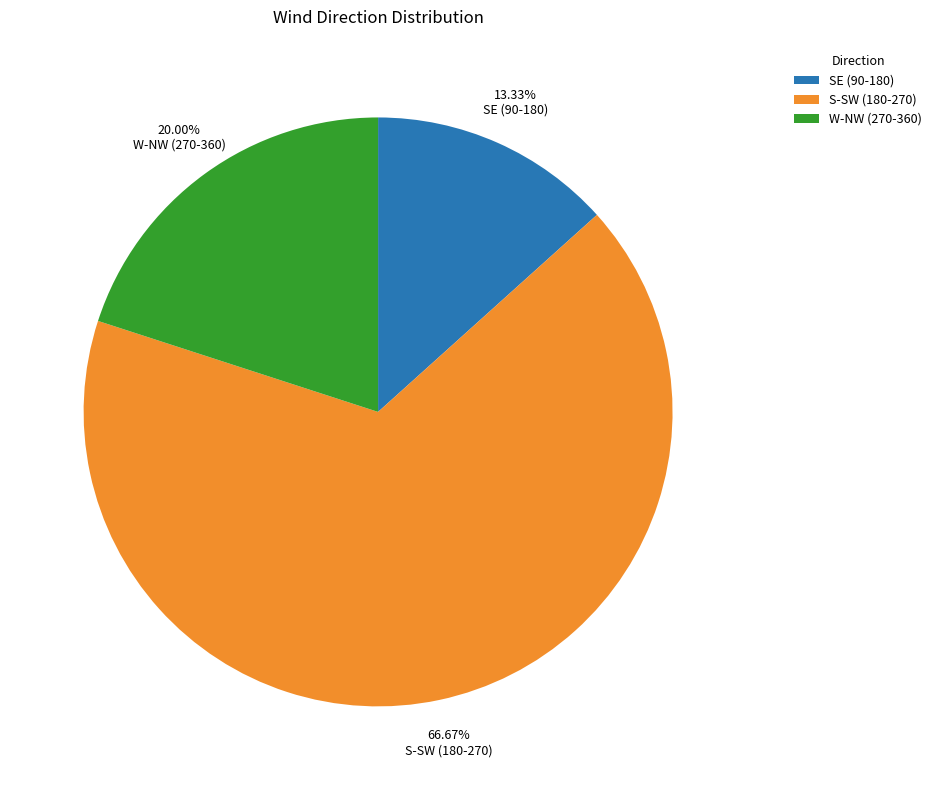

Is there a majority slice in this chart?

Yes